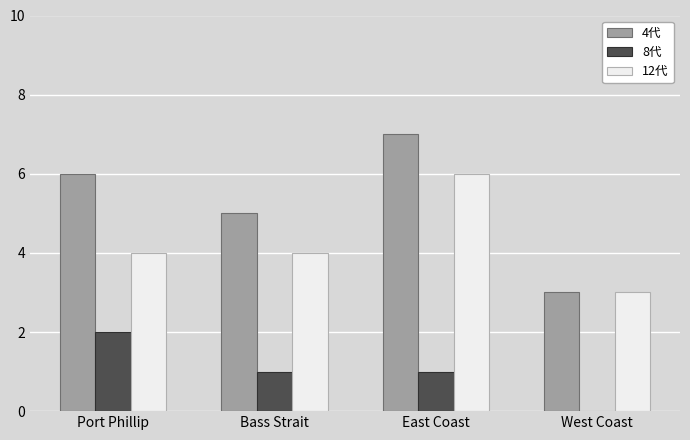

What is the sum of all 12代 values?

17